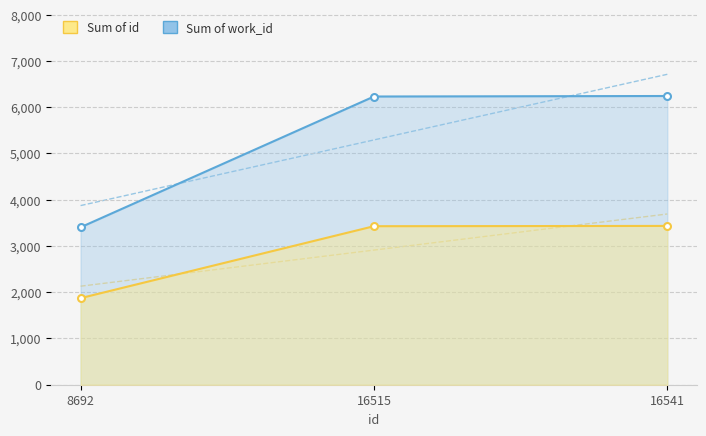

Reading left to right, what are all the values shown in this chart?

8692=1872.2	16515=3427.6	16541=3433.7